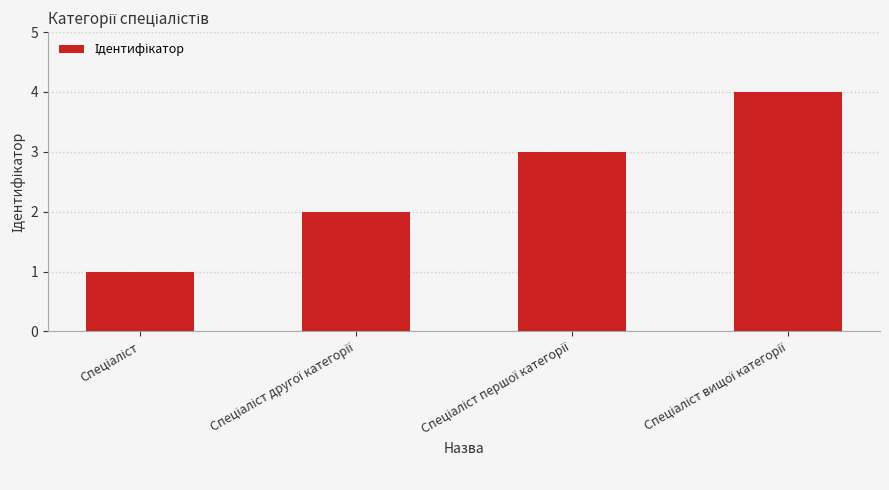

Reading right to left, transcribe all the data shown in this chart.

4	3	2	1